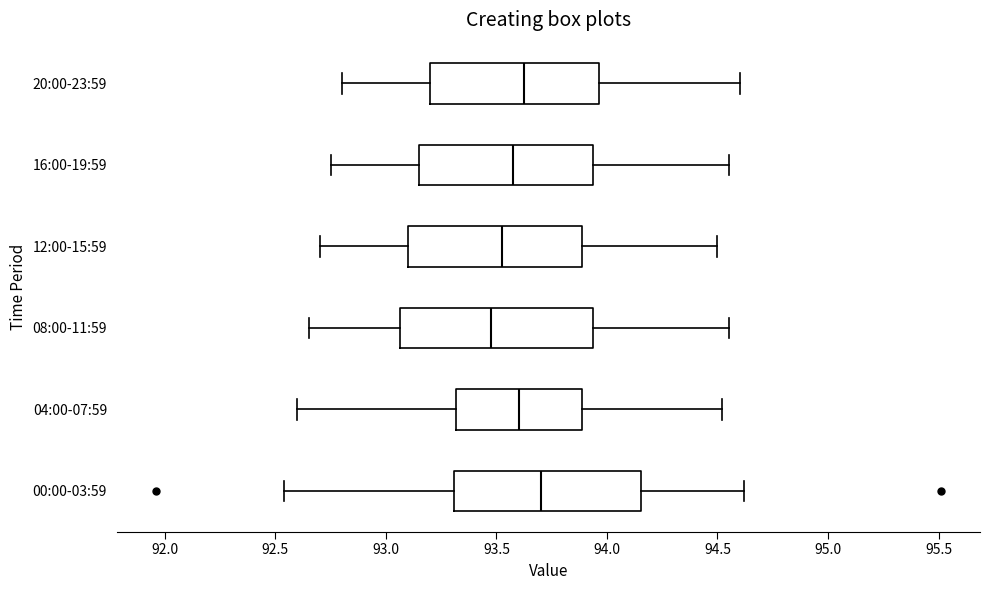

Which box's median line is the furthest to the left?

08:00-11:59